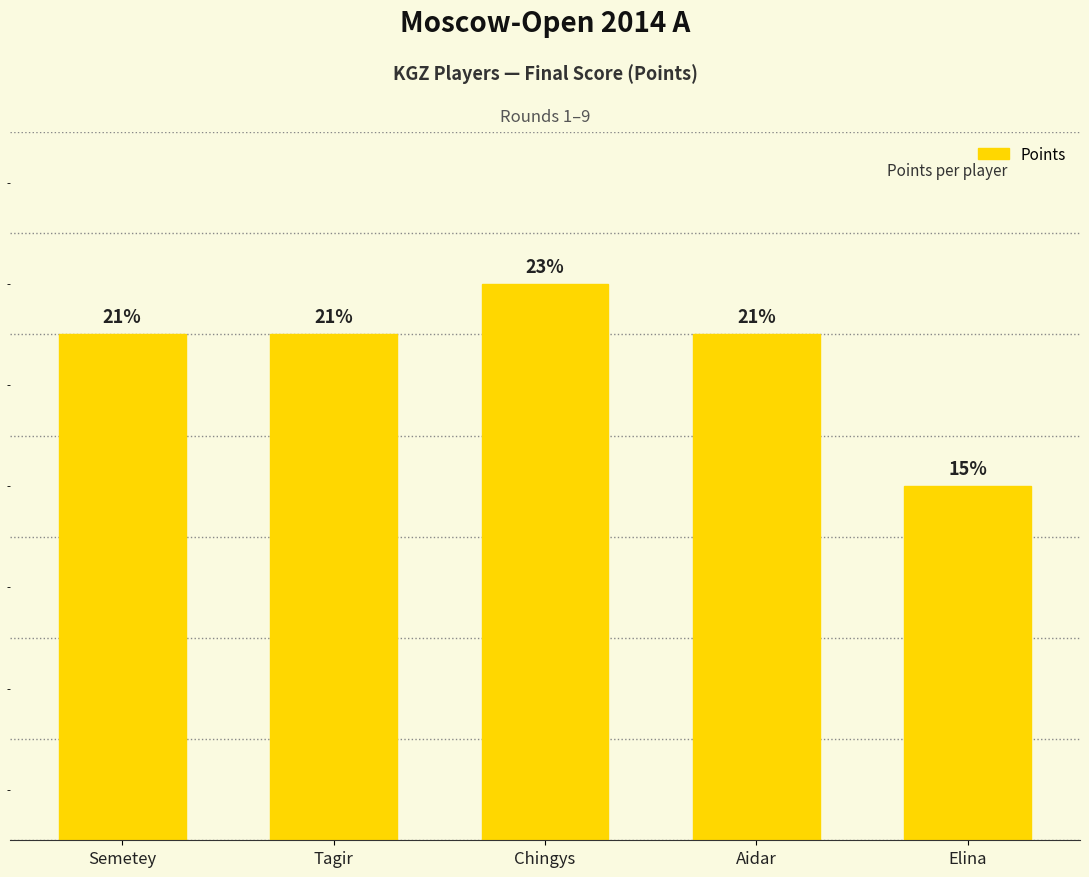

Reading right to left, extract all data points from this chart.

3.5	5.0	5.5	5.0	5.0